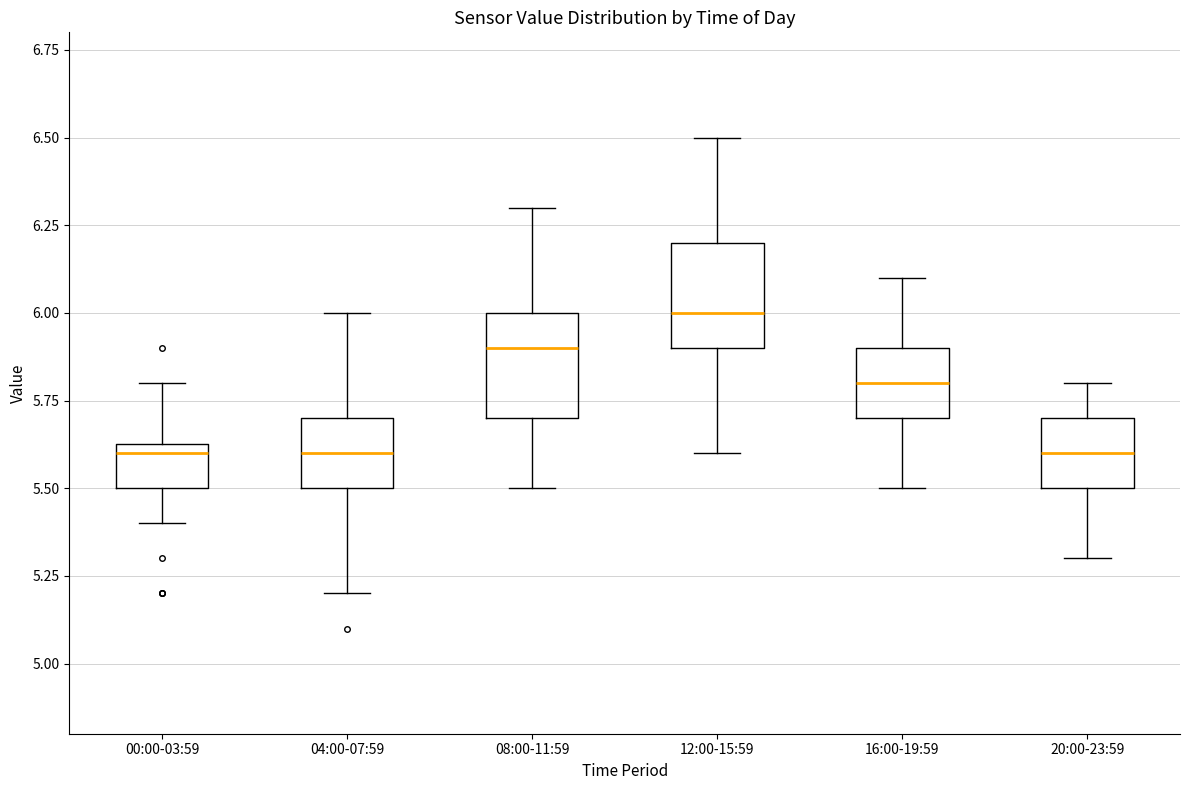

Which box has the highest median line?

12:00-15:59